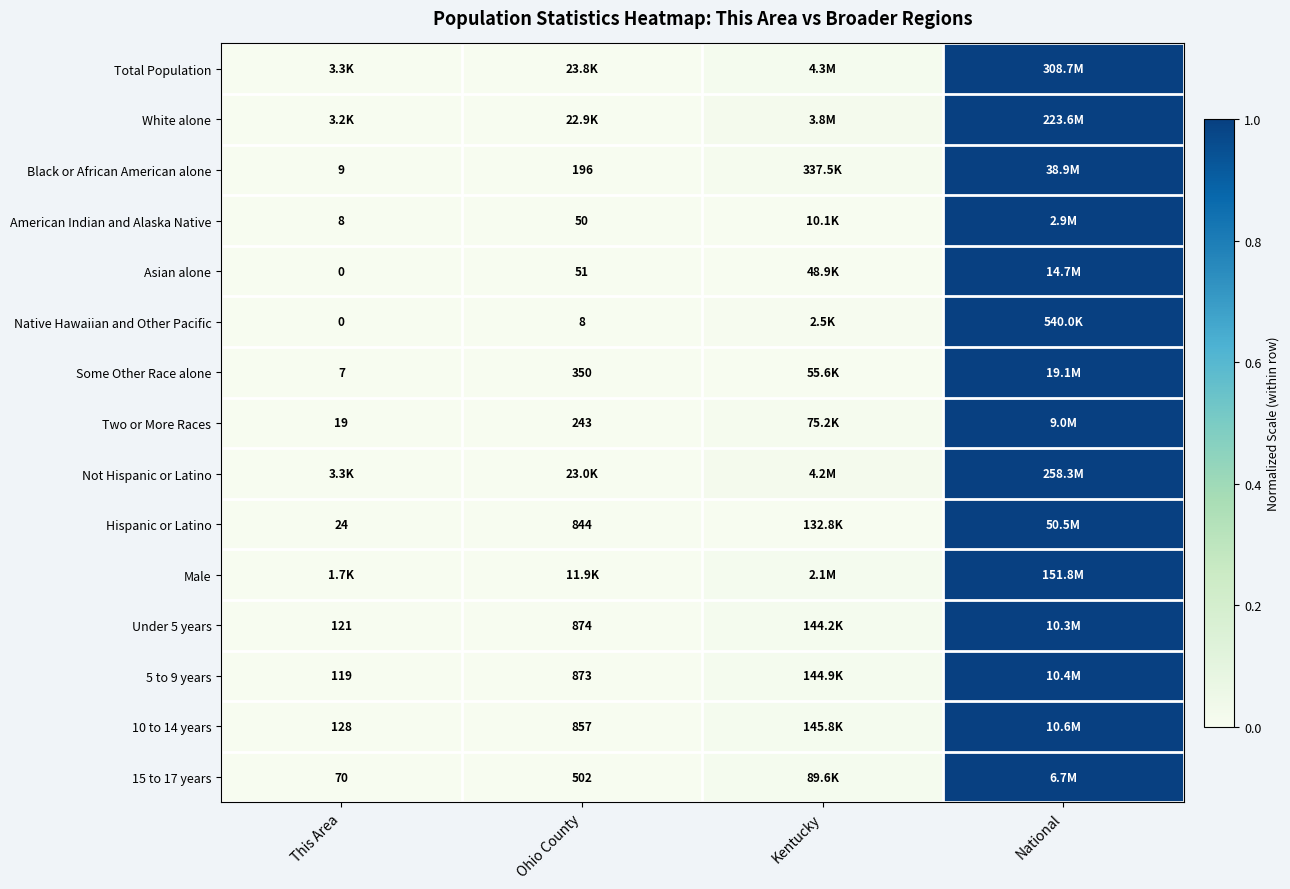

Is the value of 15 to 17 years at This Area greater than the value of Some Other Race alone at Ohio County?

No